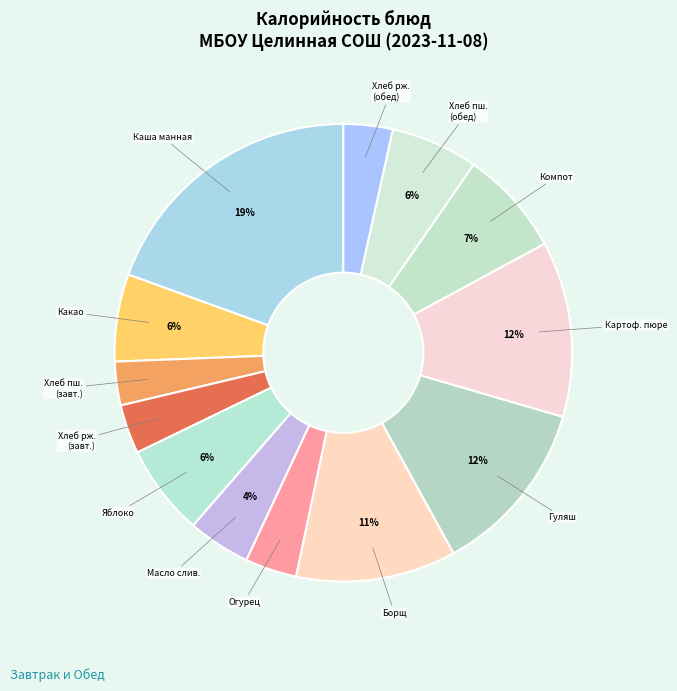

How many slices are in this pie chart?

13